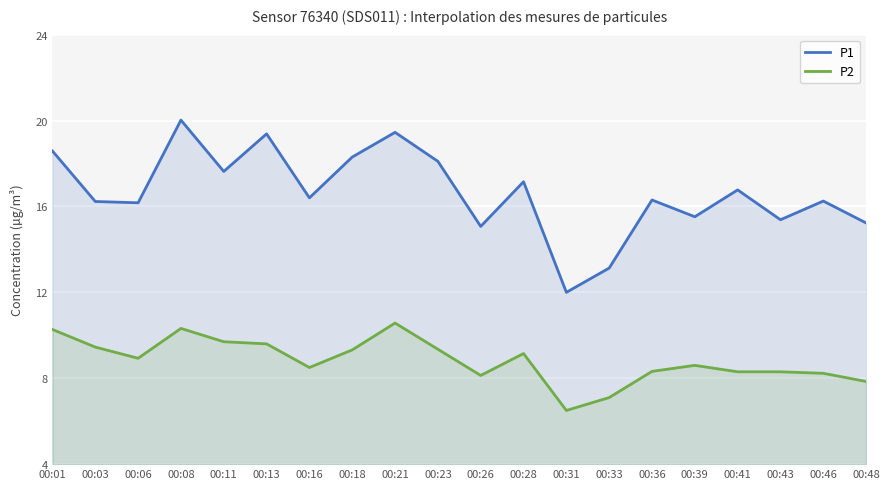

What are all the series names shown in the legend?

P1, P2